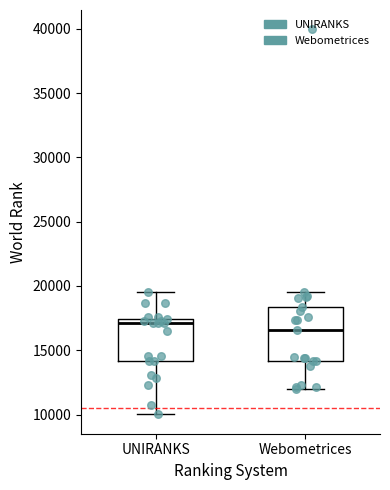

Where is the lower edge of the box for Webometrices on the y-axis? The values are not printed on the chart, so give them approximately, as read against the axis.

14000